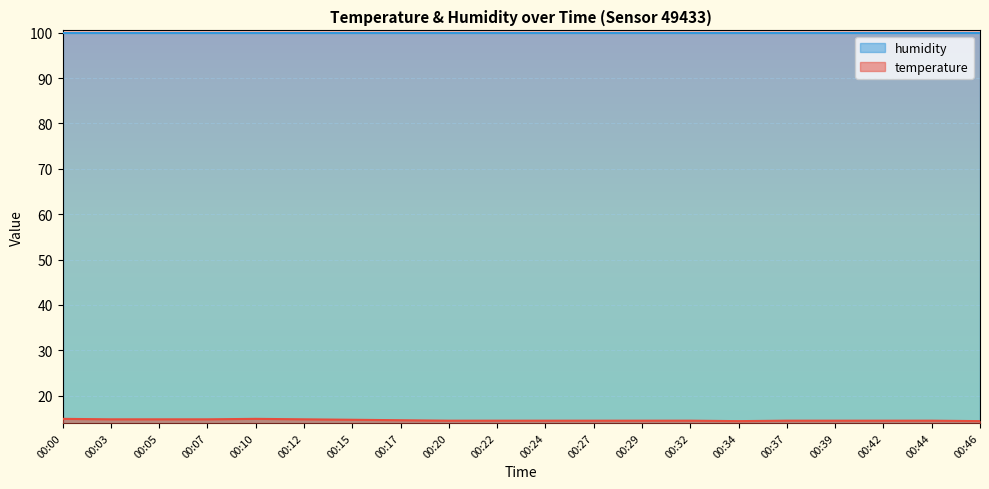

What is the minimum value shown in the chart?

14.4